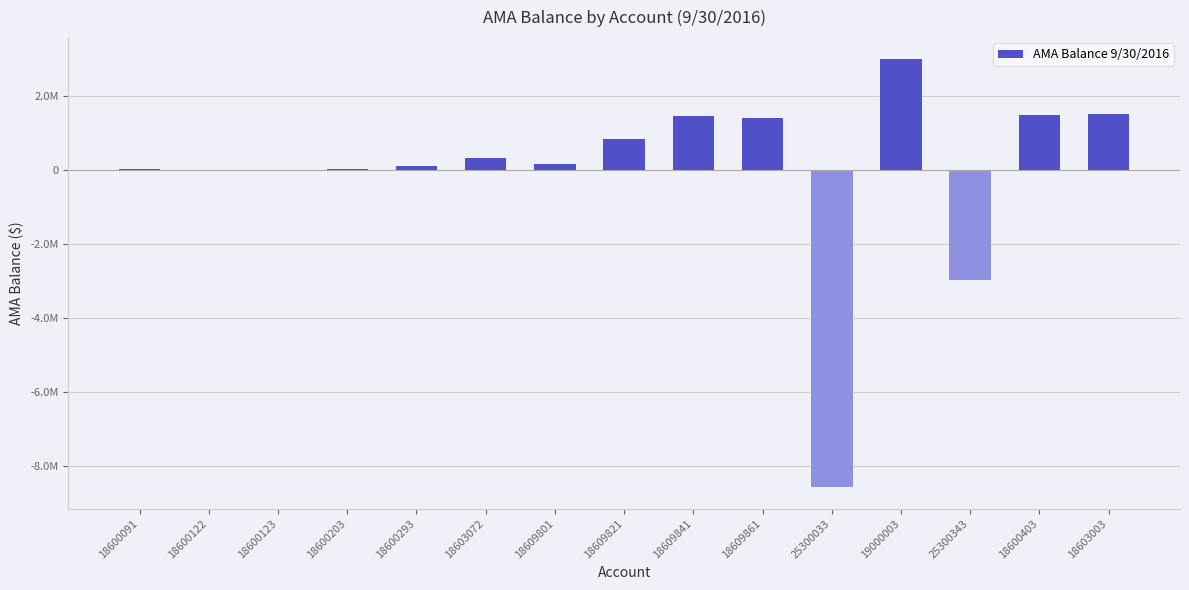

What is the maximum value shown in the chart?

2997308.4